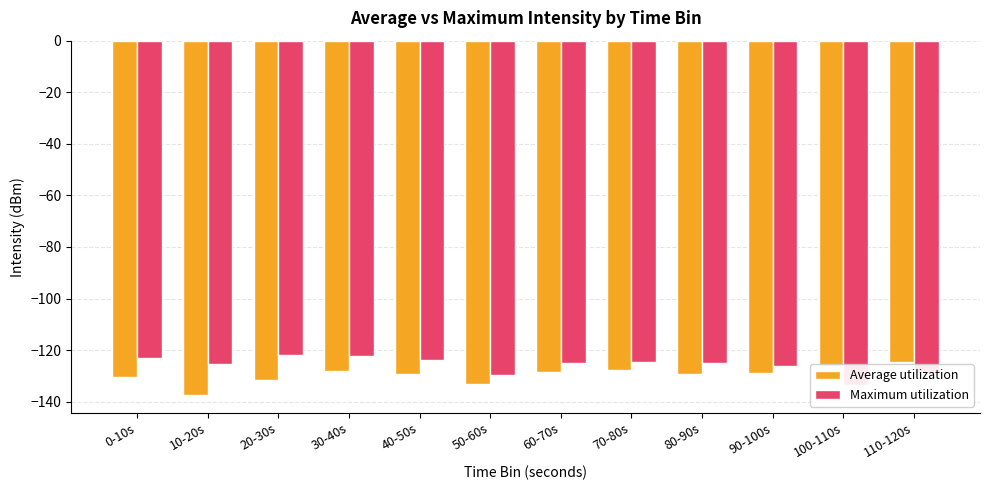

What is the total value across all series at 70-80s?

-252.3